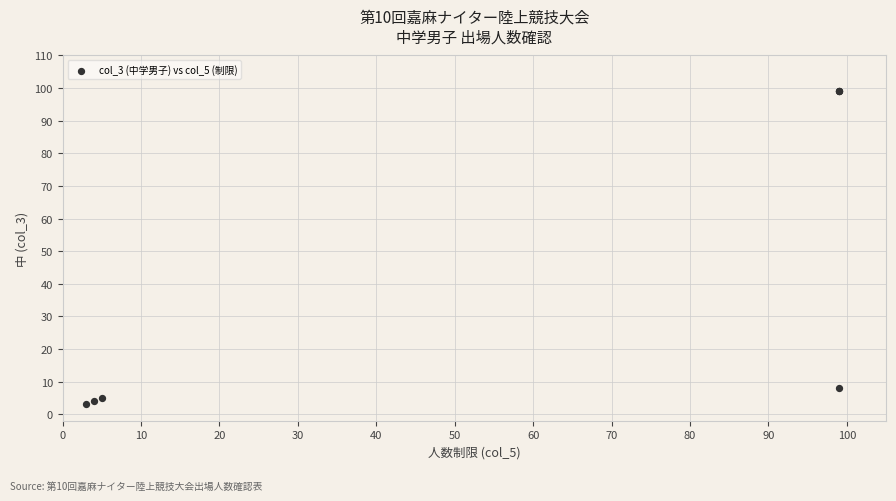

What Y value in the scatter plot is closest to 51?

8